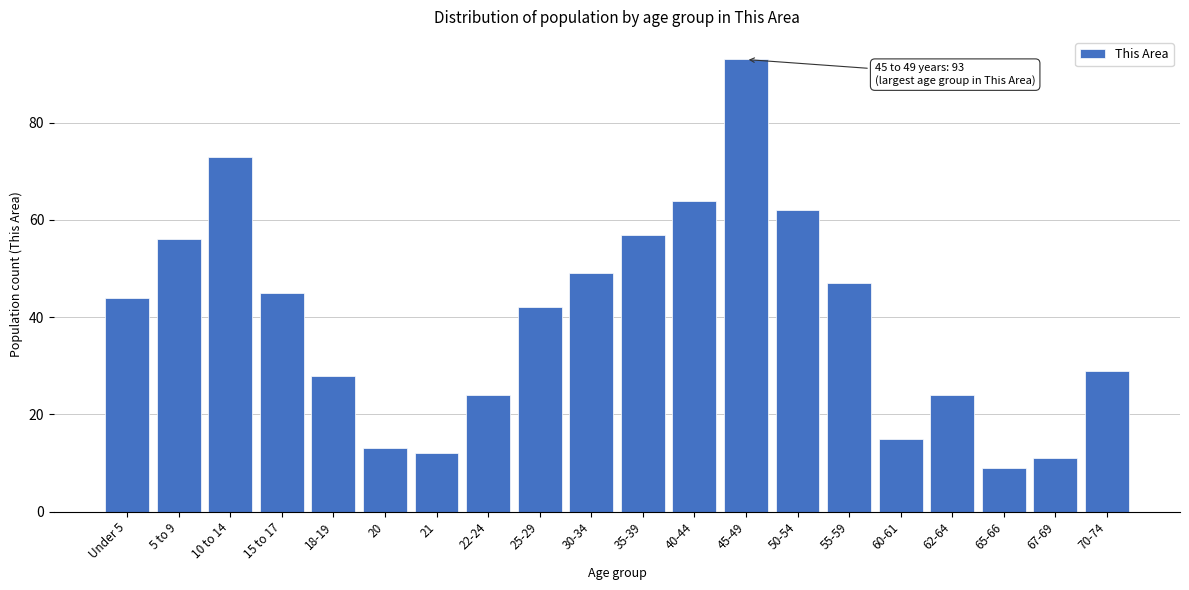

Reading left to right, what are all the values shown in this chart?

Under 5=44	5 to 9=56	10 to 14=73	15 to 17=45	18-19=28	20=13	21=12	22-24=24	25-29=42	30-34=49	35-39=57	40-44=64	45-49=93	50-54=62	55-59=47	60-61=15	62-64=24	65-66=9	67-69=11	70-74=29